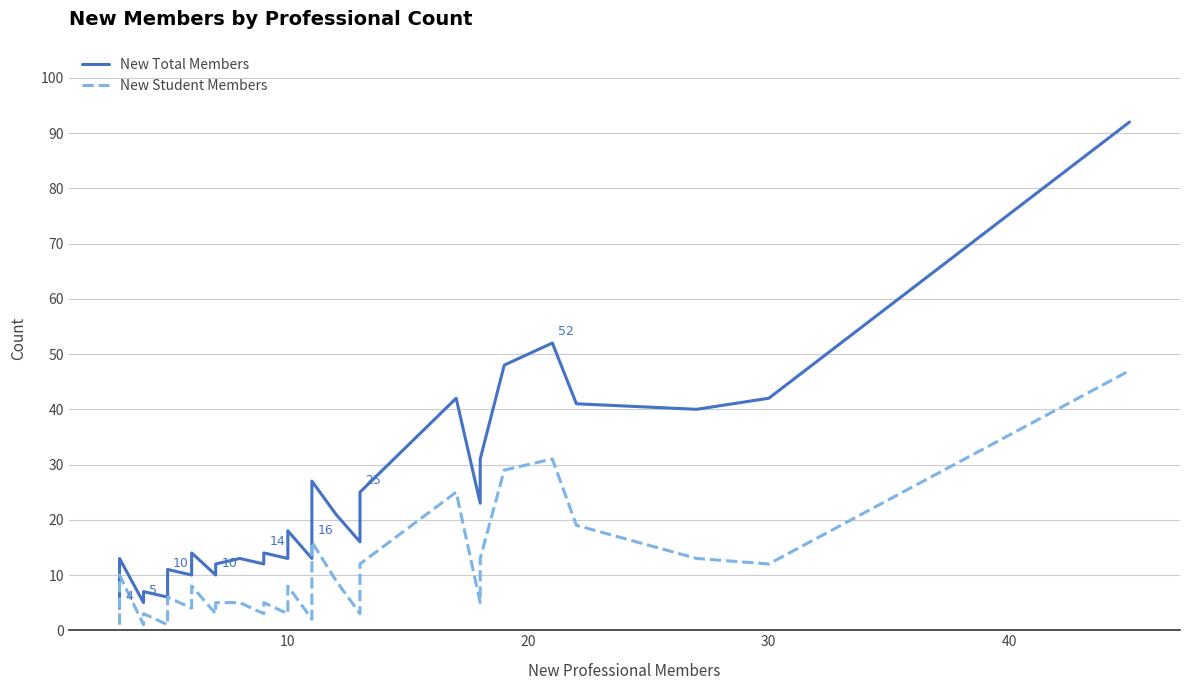

Which series has the largest total across all categories?

New Total Members